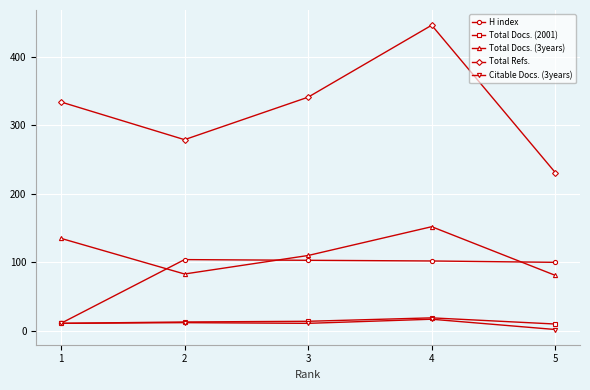

The Total Docs. (3years) series shows 83 at 2. True or false?

True